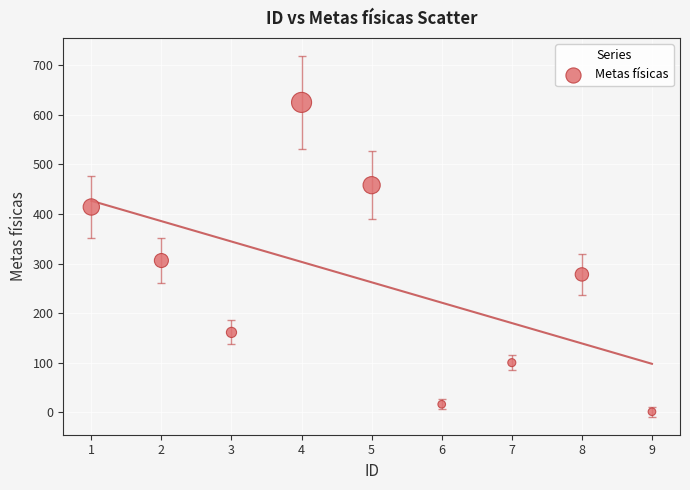

What is the range of Y values (max minus min)?

624